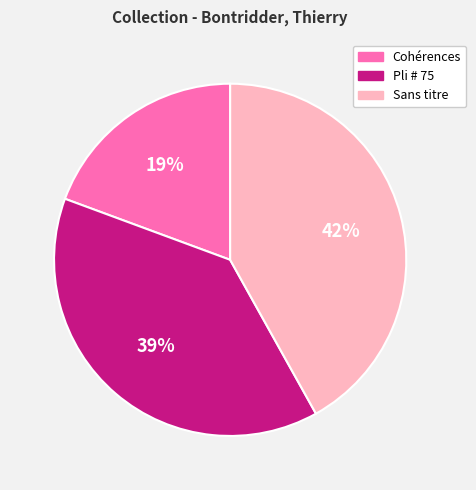

Does any single category account for the majority?

No